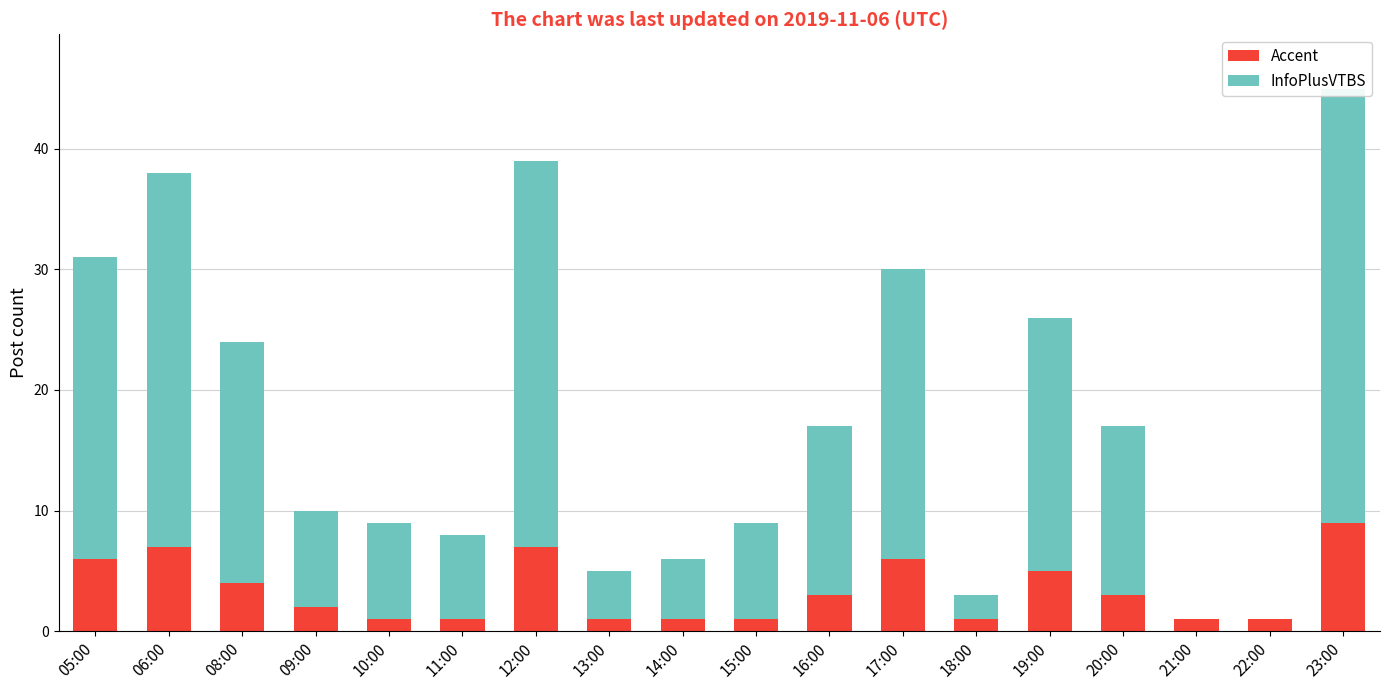

Rank the series by their maximum value, from highest to lowest.

InfoPlusVTBS, Accent